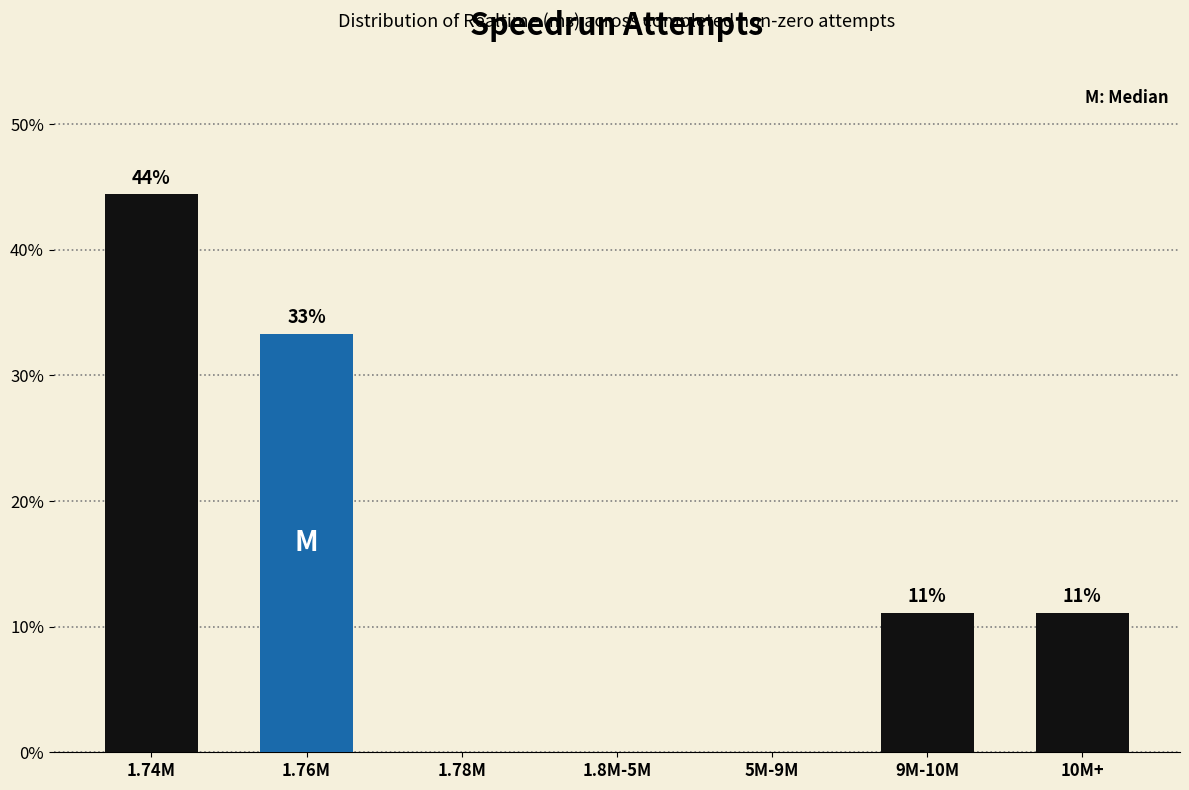

Are the bars horizontal?

No